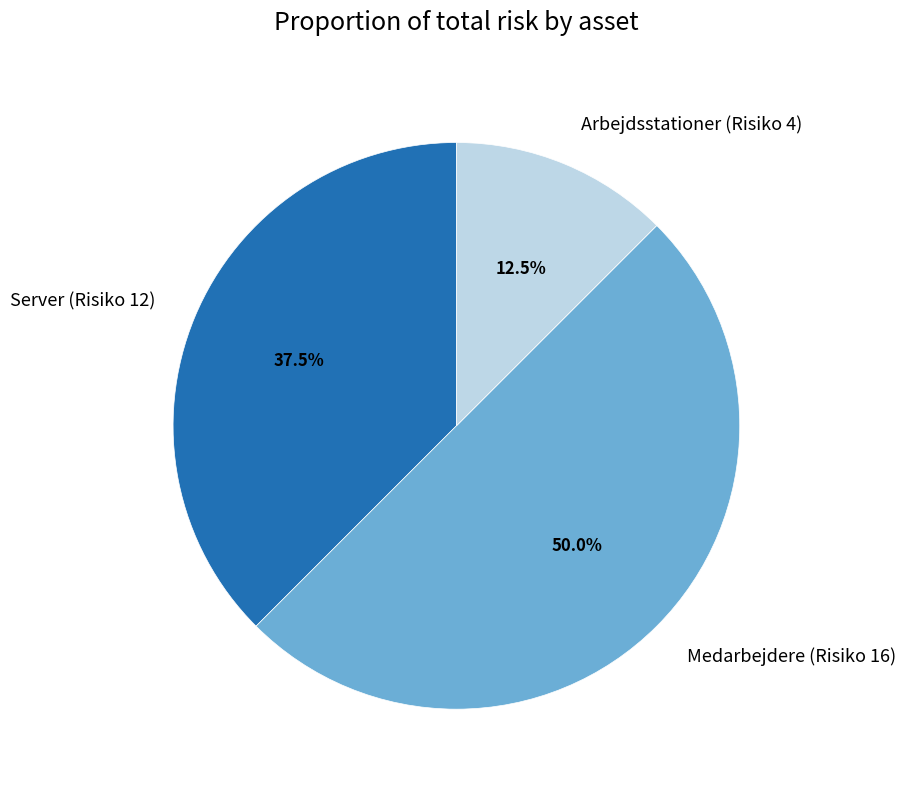

Rank the categories by value from lowest to highest.

Arbejdsstationer (Risiko 4), Server (Risiko 12), Medarbejdere (Risiko 16)